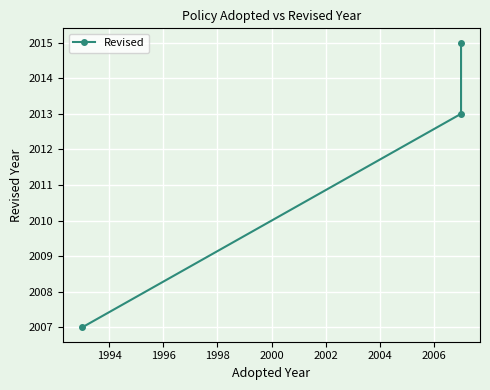

Reading left to right, extract all data points from this chart.

2007	2013	2015